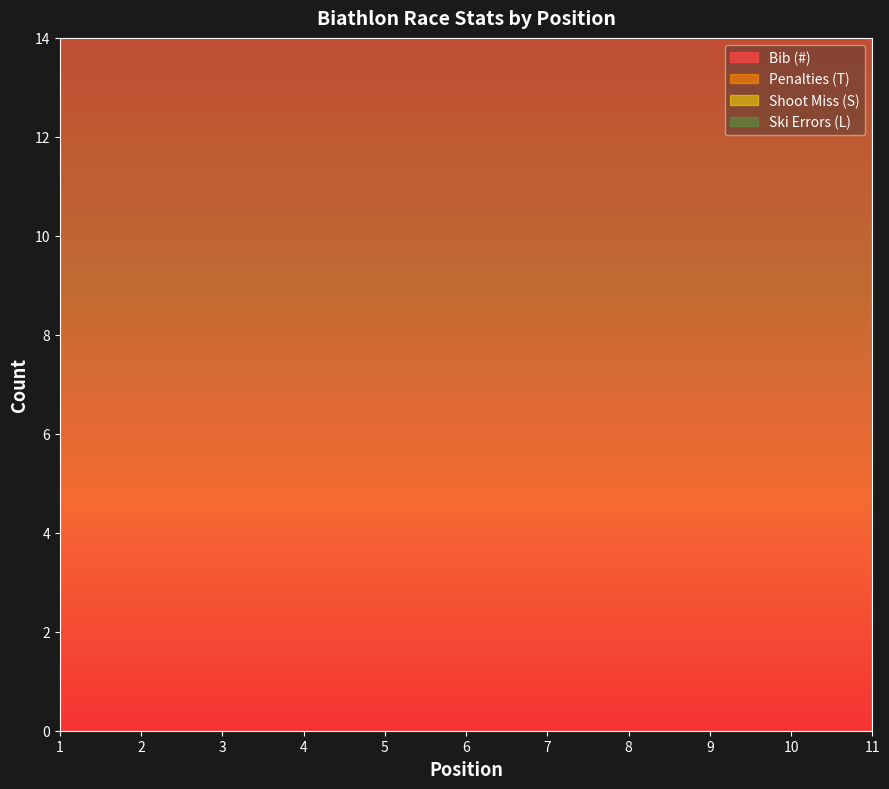

What is the difference between the second highest and minimum values in the Penalties (T) series?

9